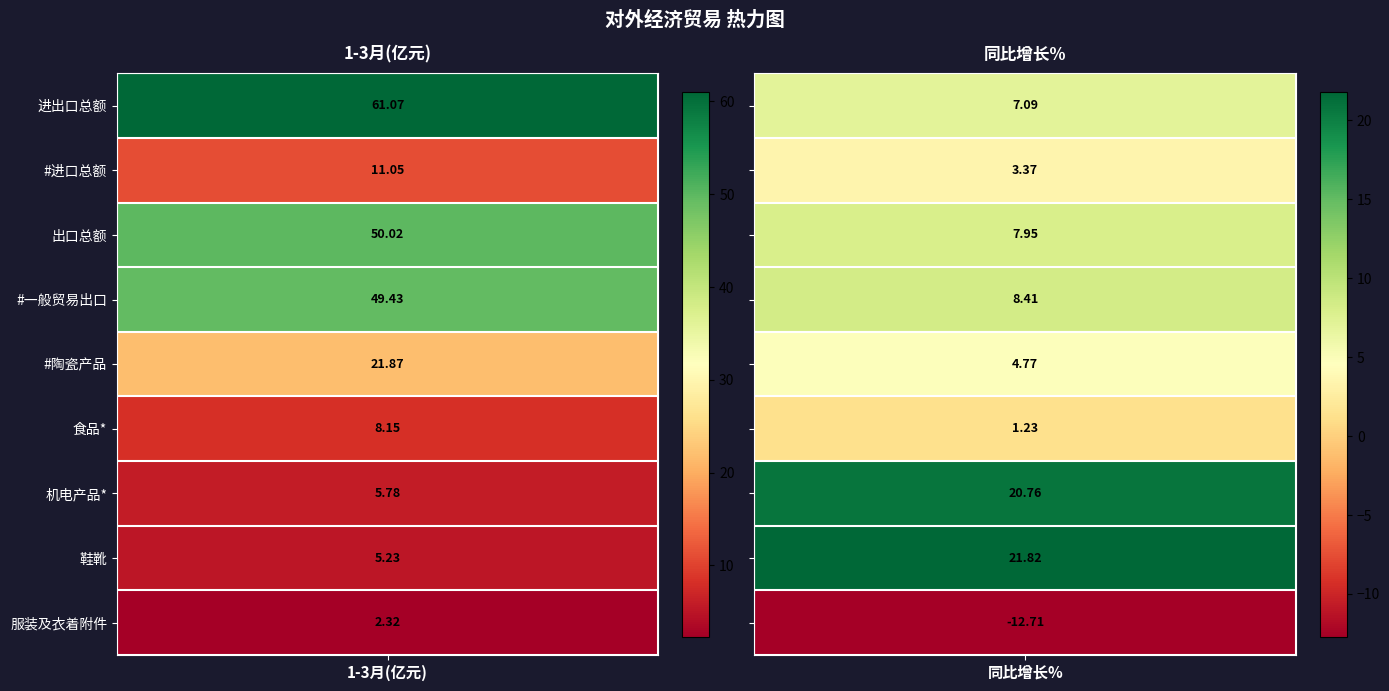

What is the minimum value shown in the chart?

-12.7